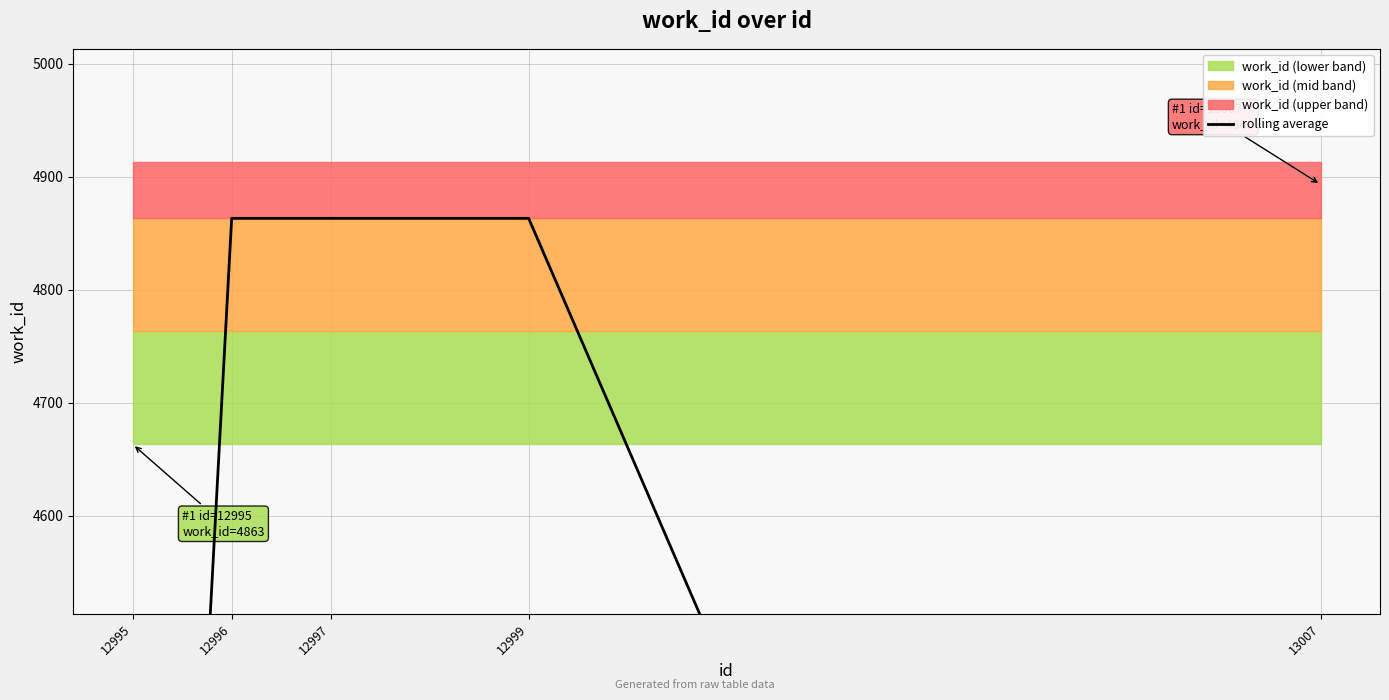

Is it true that the value at 12996 is 8413?

False